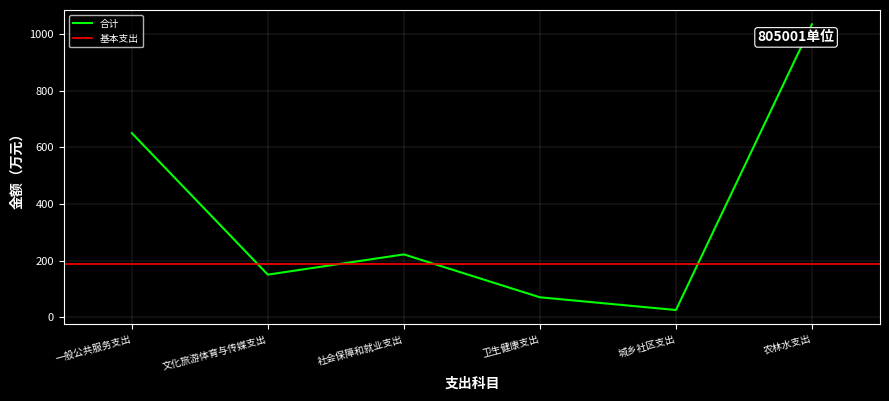

The value at 社会保障和就业支出 is 336.8. True or false?

False